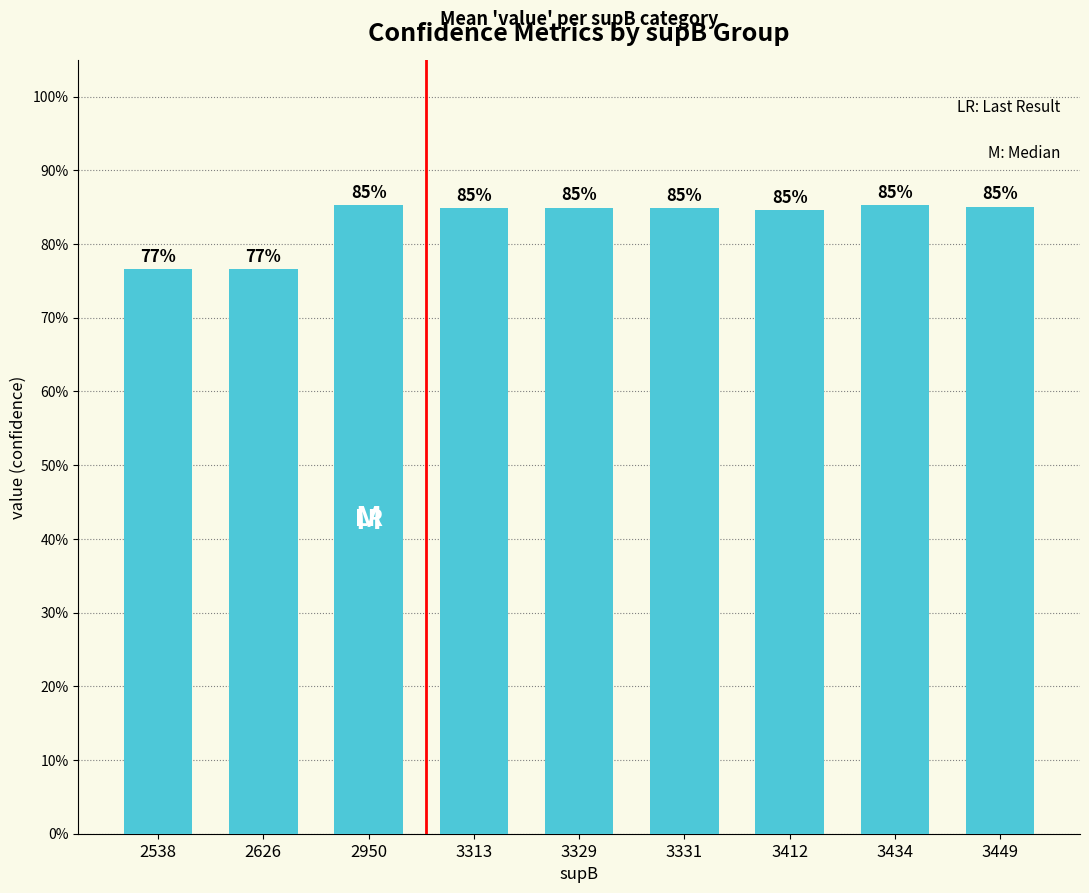

Are the bars horizontal?

No